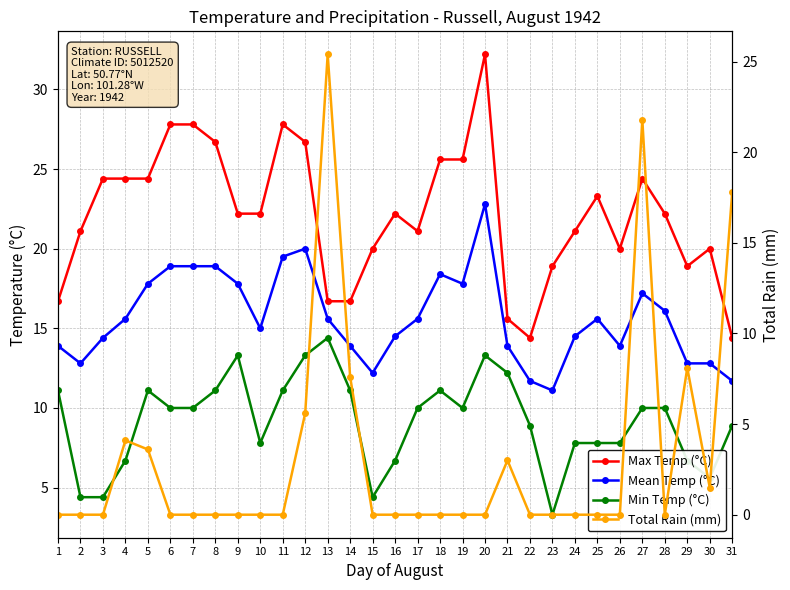

The Mean Temp (°C) series shows 23.9 at 24. True or false?

False